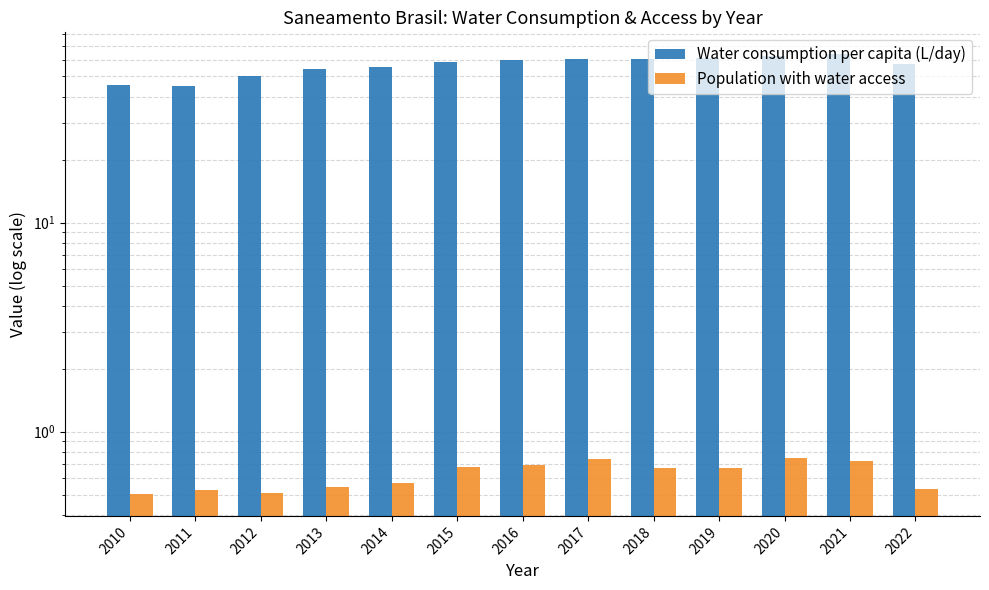

What is the total value across all series at 2020?

63.2